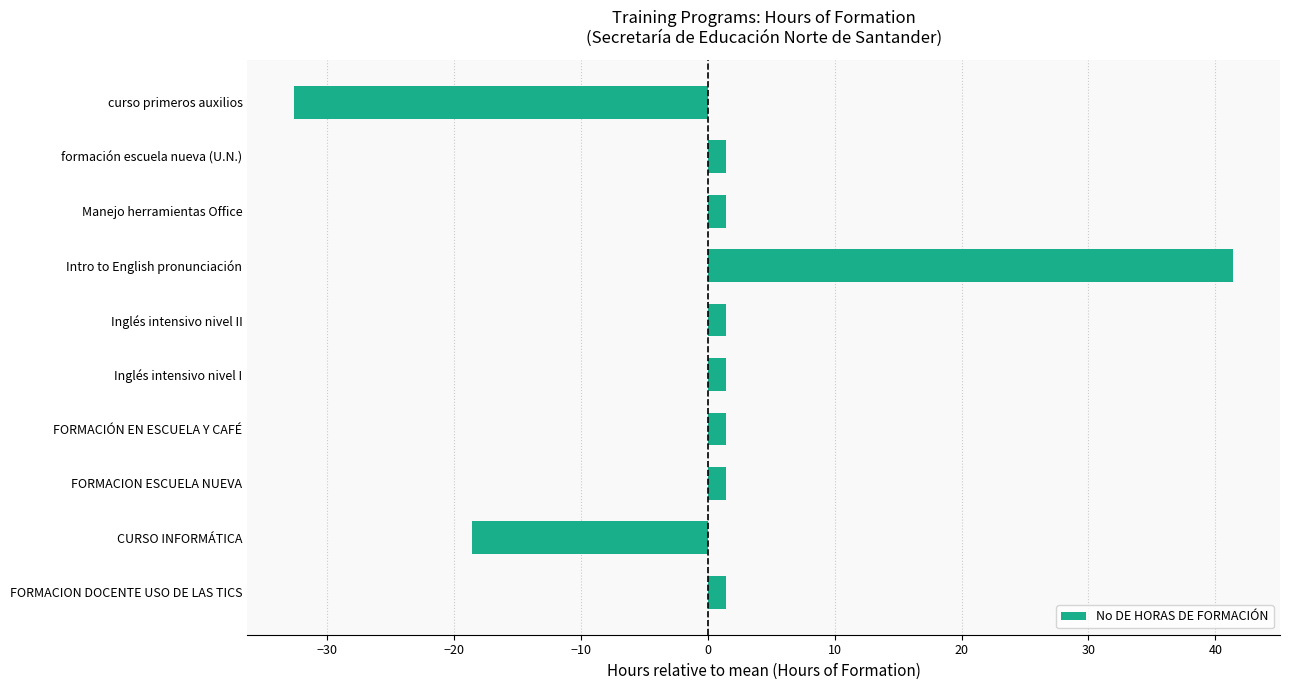

What is the difference between the maximum and second lowest values?

60.0